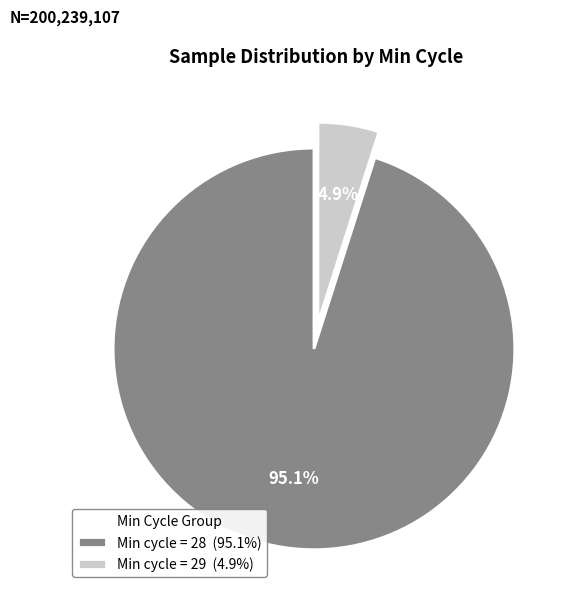

Rank the categories by value from lowest to highest.

Min cycle = 29 (4.9%), Min cycle = 28 (95.1%)